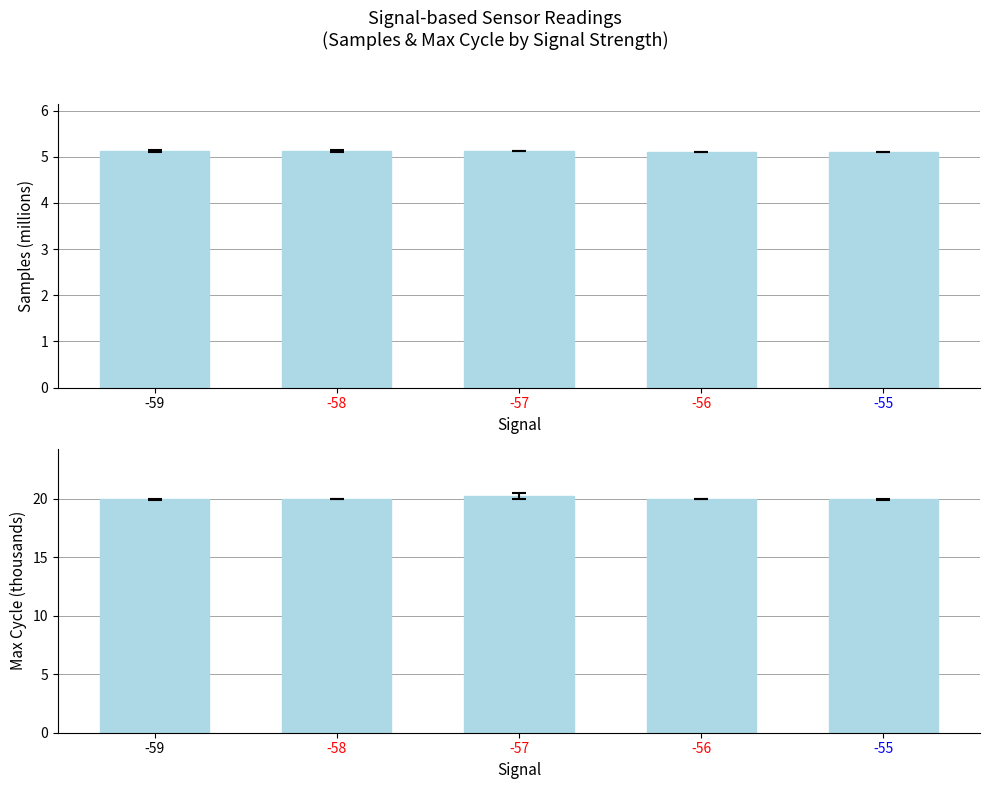

Read the Samples (millions) value at -58.

5.1